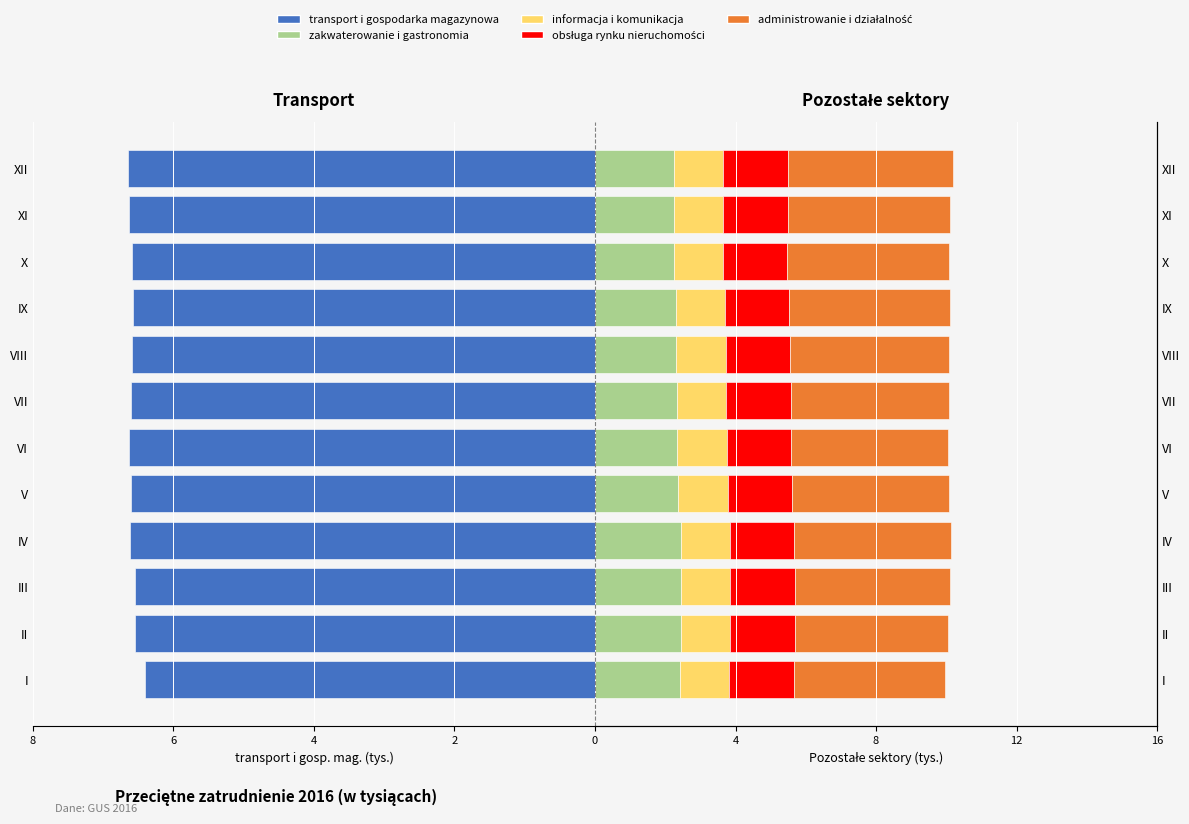

At how many categories does at least one series exceed 2?

12